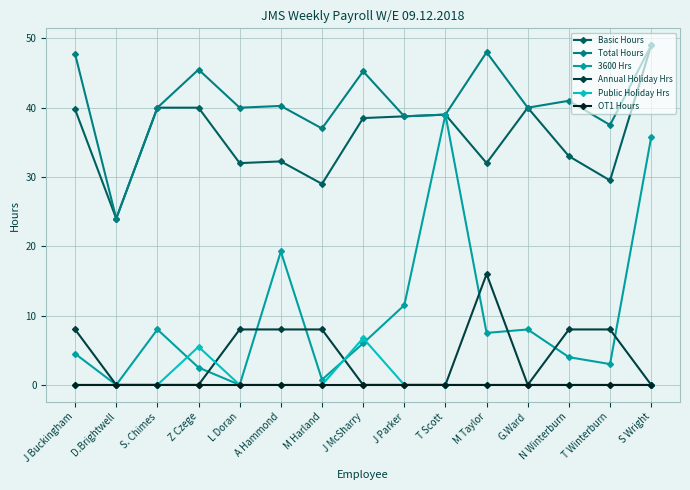

True or false: Public Holiday Hrs and Total Hours cross at least once.

False